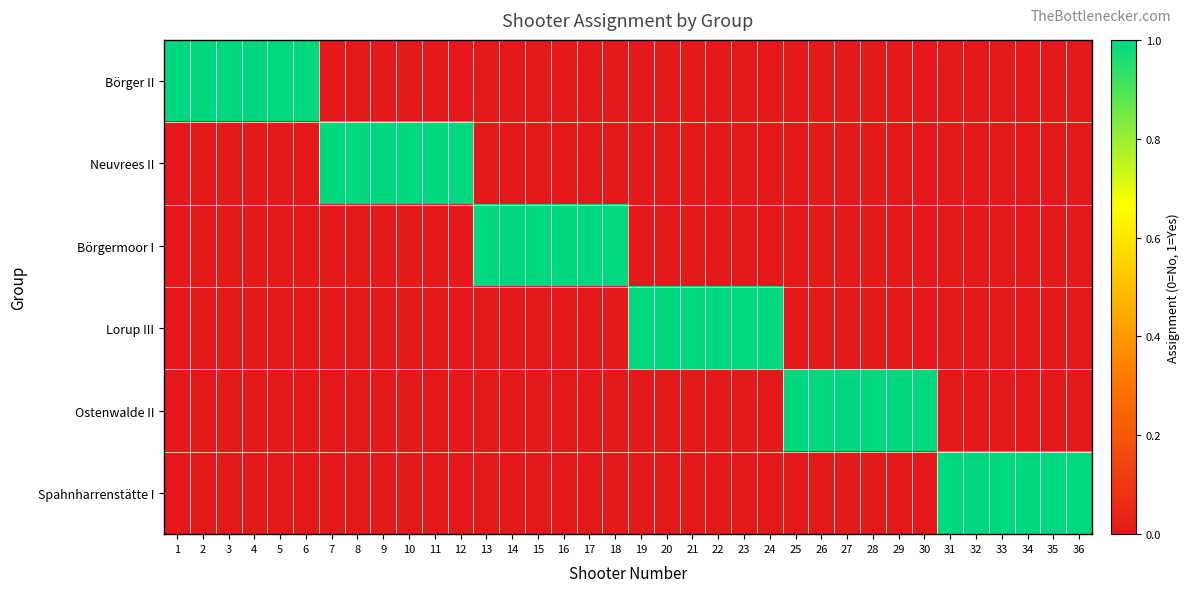

Reading left to right, transcribe all the data shown in this chart.

Börger II: 1=1	2=1	3=1	4=1	5=1	6=1	7=0	8=0	9=0	10=0	11=0	12=0	13=0	14=0	15=0	16=0	17=0	18=0	19=0	20=0	21=0	22=0	23=0	24=0	25=0	26=0	27=0	28=0	29=0	30=0	31=0	32=0	33=0	34=0	35=0	36=0
Neuvrees II: 1=0	2=0	3=0	4=0	5=0	6=0	7=1	8=1	9=1	10=1	11=1	12=1	13=0	14=0	15=0	16=0	17=0	18=0	19=0	20=0	21=0	22=0	23=0	24=0	25=0	26=0	27=0	28=0	29=0	30=0	31=0	32=0	33=0	34=0	35=0	36=0
Börgermoor I: 1=0	2=0	3=0	4=0	5=0	6=0	7=0	8=0	9=0	10=0	11=0	12=0	13=1	14=1	15=1	16=1	17=1	18=1	19=0	20=0	21=0	22=0	23=0	24=0	25=0	26=0	27=0	28=0	29=0	30=0	31=0	32=0	33=0	34=0	35=0	36=0
Lorup III: 1=0	2=0	3=0	4=0	5=0	6=0	7=0	8=0	9=0	10=0	11=0	12=0	13=0	14=0	15=0	16=0	17=0	18=0	19=1	20=1	21=1	22=1	23=1	24=1	25=0	26=0	27=0	28=0	29=0	30=0	31=0	32=0	33=0	34=0	35=0	36=0
Ostenwalde II: 1=0	2=0	3=0	4=0	5=0	6=0	7=0	8=0	9=0	10=0	11=0	12=0	13=0	14=0	15=0	16=0	17=0	18=0	19=0	20=0	21=0	22=0	23=0	24=0	25=1	26=1	27=1	28=1	29=1	30=1	31=0	32=0	33=0	34=0	35=0	36=0
Spahnharrenstätte I: 1=0	2=0	3=0	4=0	5=0	6=0	7=0	8=0	9=0	10=0	11=0	12=0	13=0	14=0	15=0	16=0	17=0	18=0	19=0	20=0	21=0	22=0	23=0	24=0	25=0	26=0	27=0	28=0	29=0	30=0	31=1	32=1	33=1	34=1	35=1	36=1